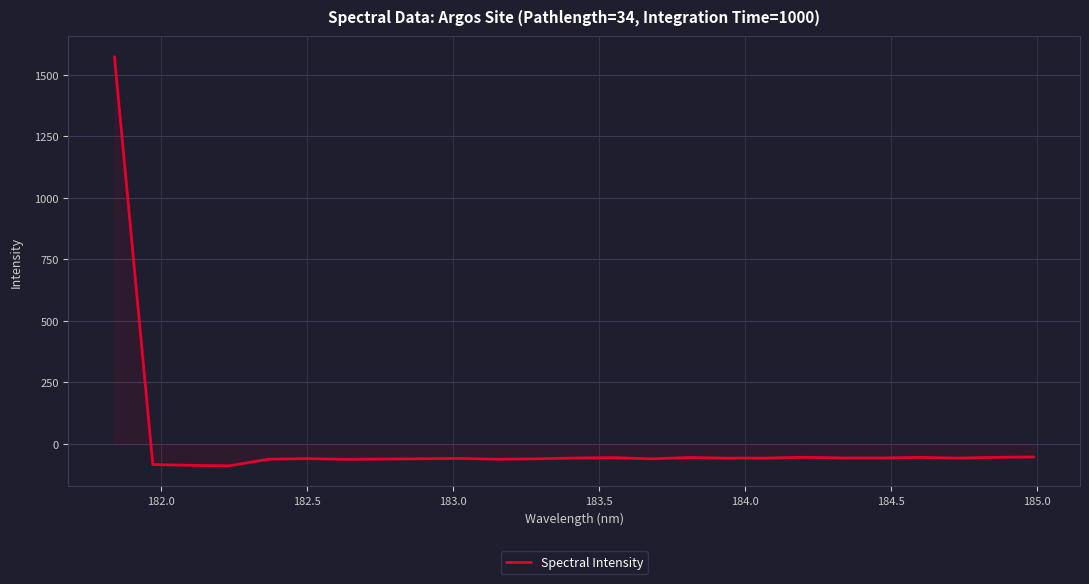

What is the minimum value shown in the chart?

-89.2